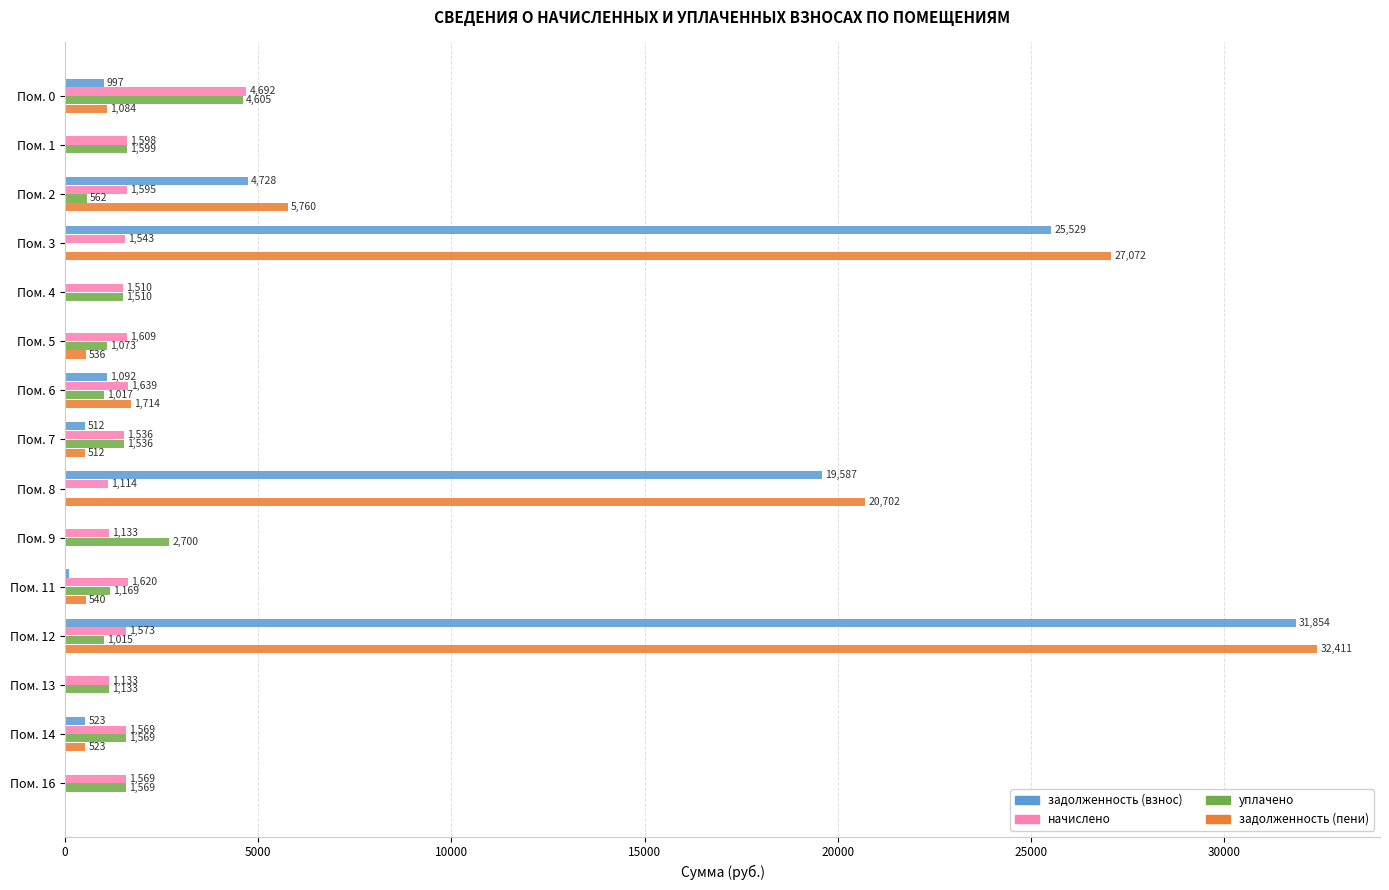

Where is задолженность (пени) nearest to the value 16205?

Пом. 8